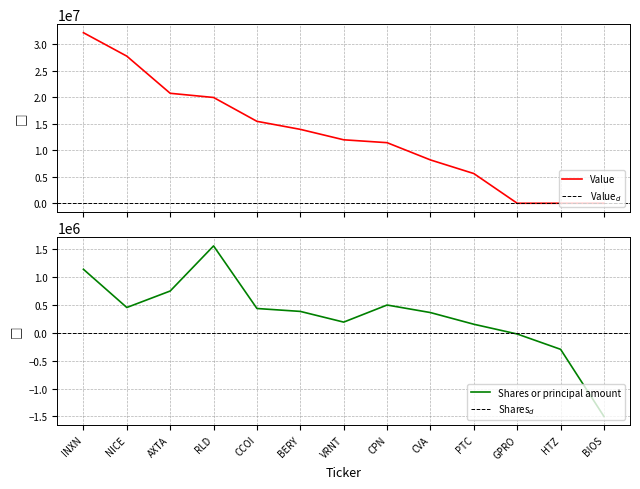

What is the highest value of the Value series?

32193000